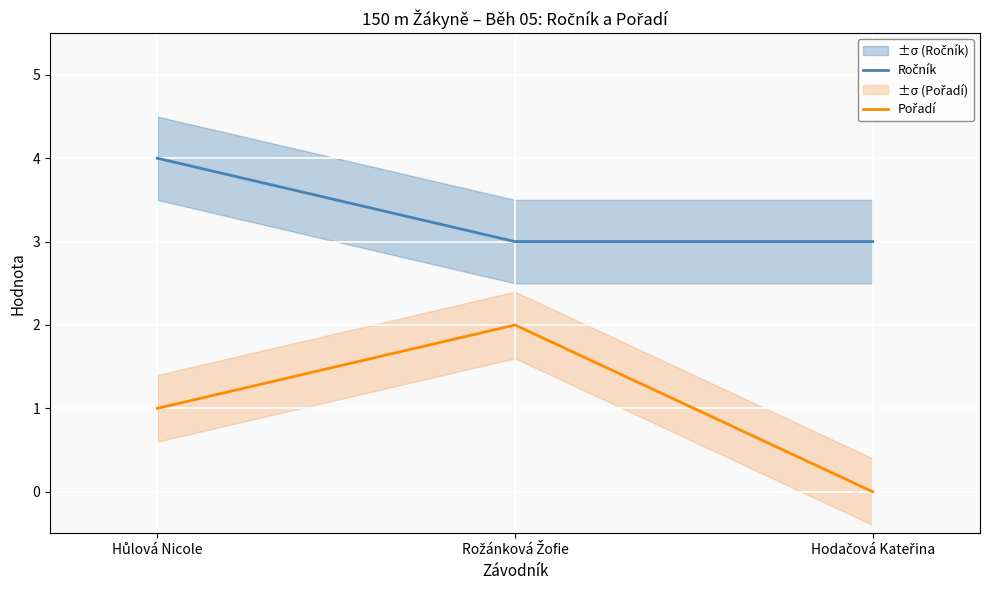

How many categories are shown in the chart?

3